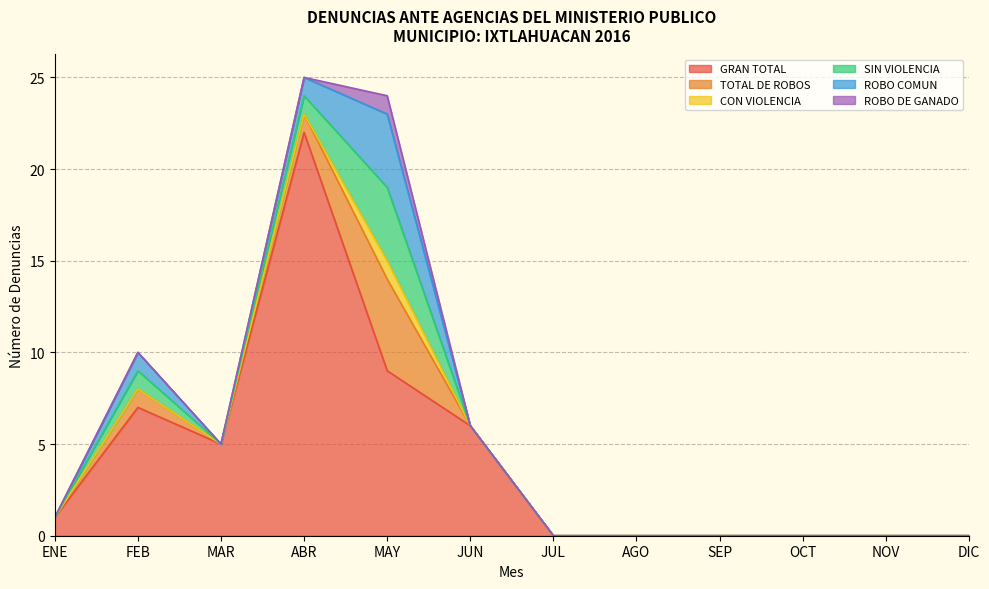

Rank the categories by CON VIOLENCIA value from lowest to highest.

ENE, FEB, MAR, ABR, JUN, JUL, AGO, SEP, OCT, NOV, DIC, MAY